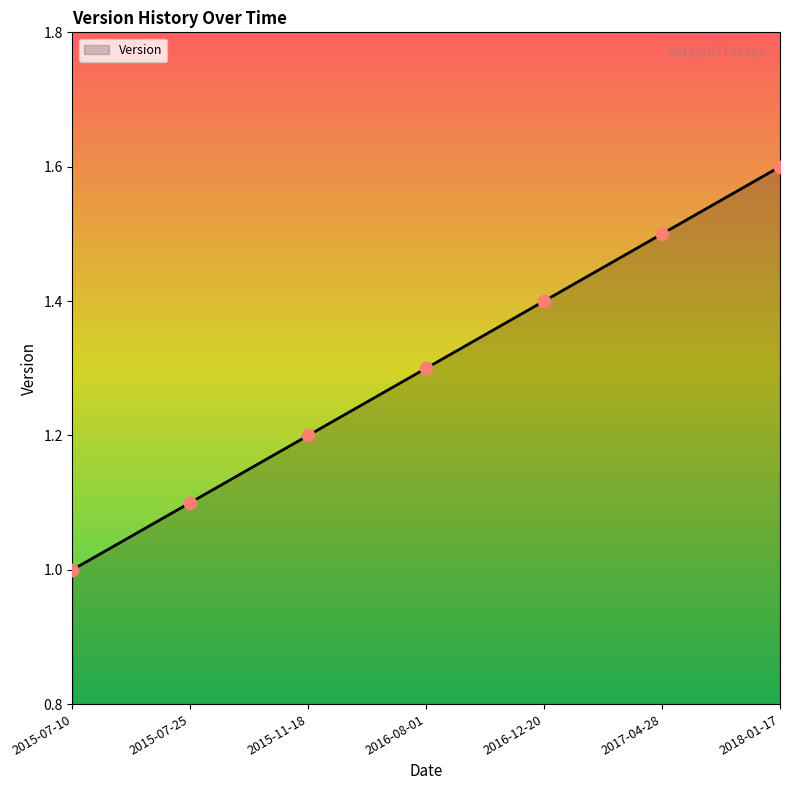

What is the change in value from 2015-07-25 to 2015-11-18?

+0.1